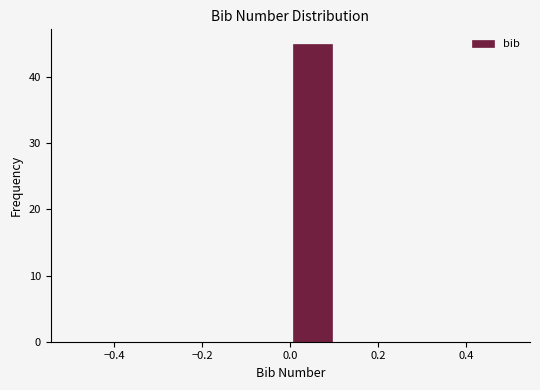

Reading left to right, transcribe this chart: for each bar, give the range it covers on the x-axis and its height. The values are not printed on the chart, so give them approximately, as read against the axis.

-0.5 to -0.4: 0
-0.4 to -0.3: 0
-0.3 to -0.2: 0
-0.2 to -0.1: 0
-0.1 to 0.0: 0
0.0 to 0.1: 45
0.1 to 0.2: 0
0.2 to 0.3: 0
0.3 to 0.4: 0
0.4 to 0.5: 0